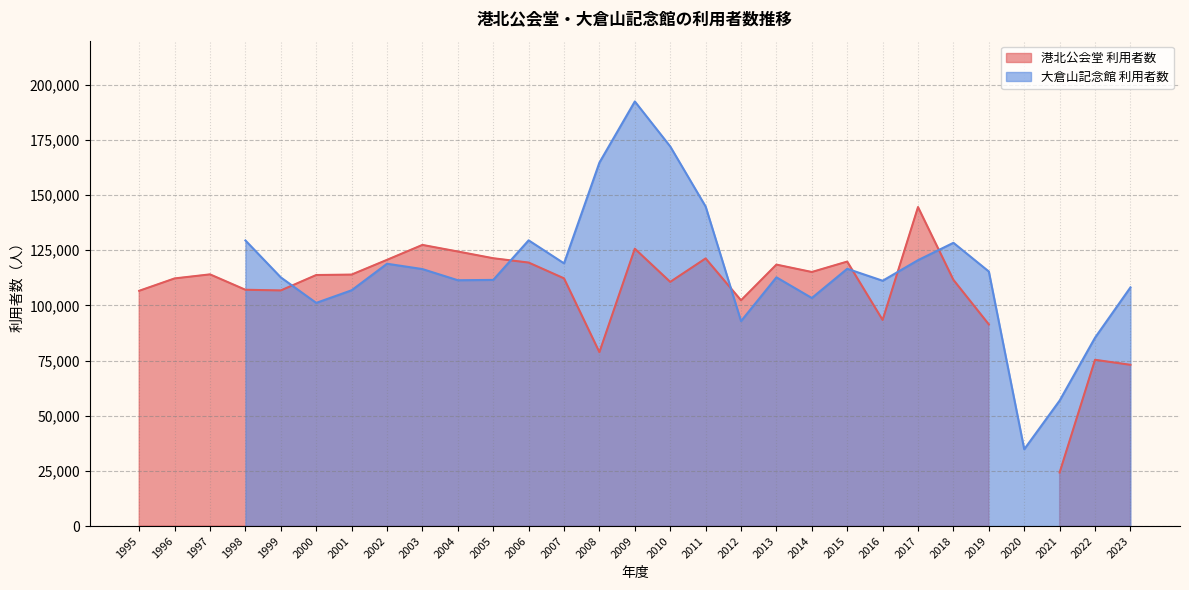

At which category does 大倉山記念館 利用者数 reach its first local peak?

1998